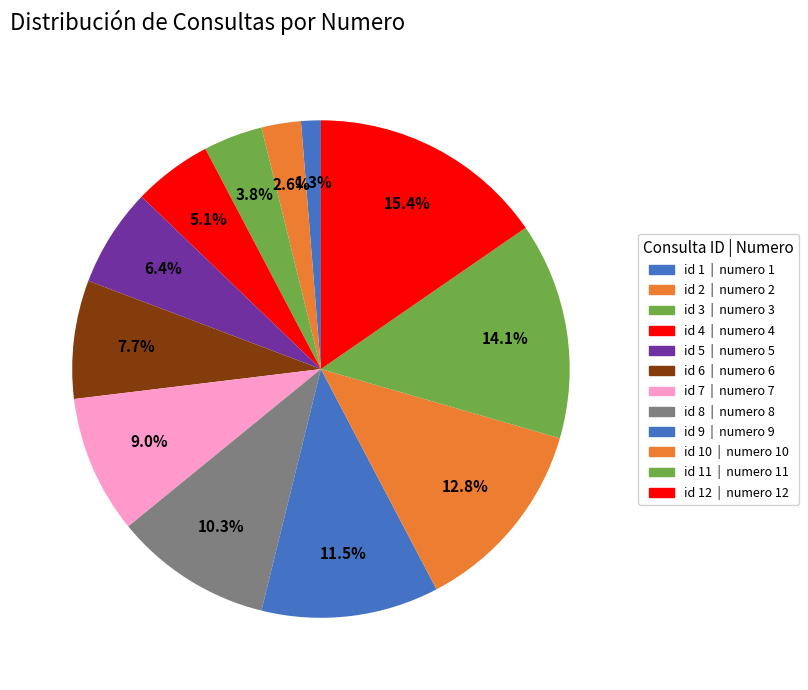

How many slices are in this pie chart?

12